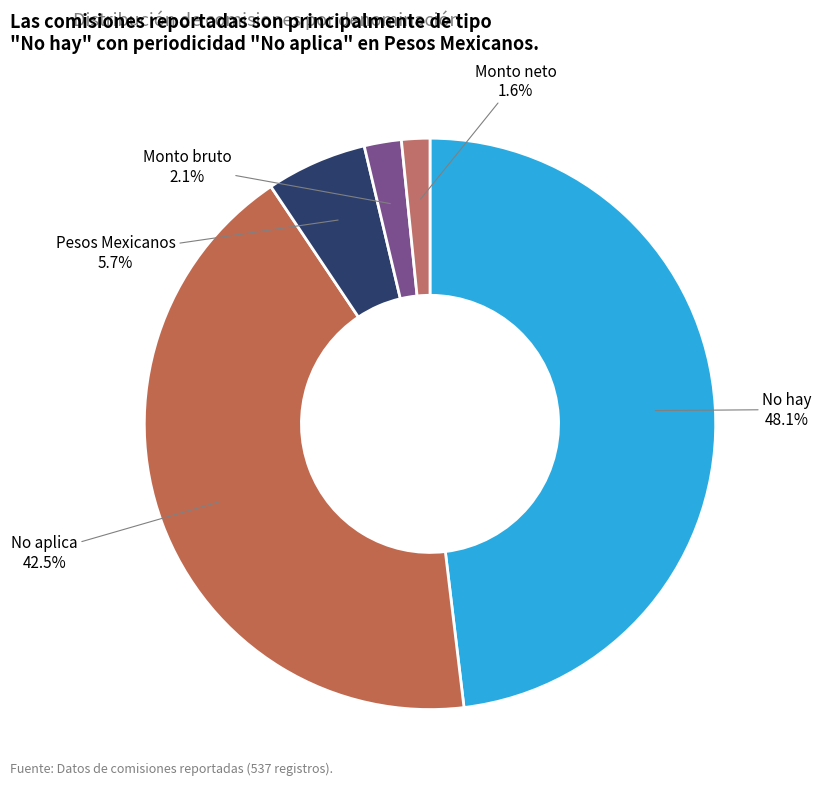

To the nearest percent, what is the difference between the largest and smallest slice percentages?

46%